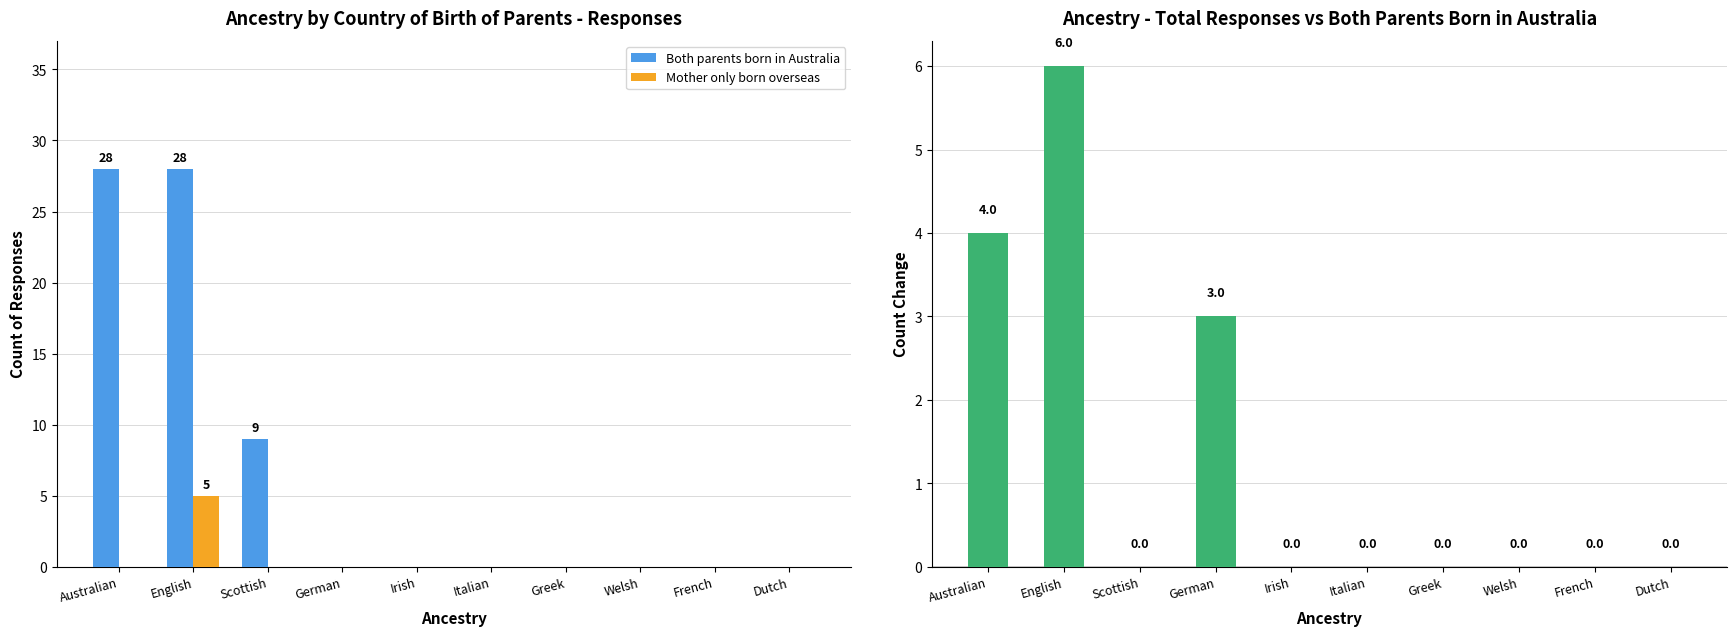

Is the value of Both parents born in Australia at Dutch greater than the value of Total - Both Parents in Australia at Welsh?

No